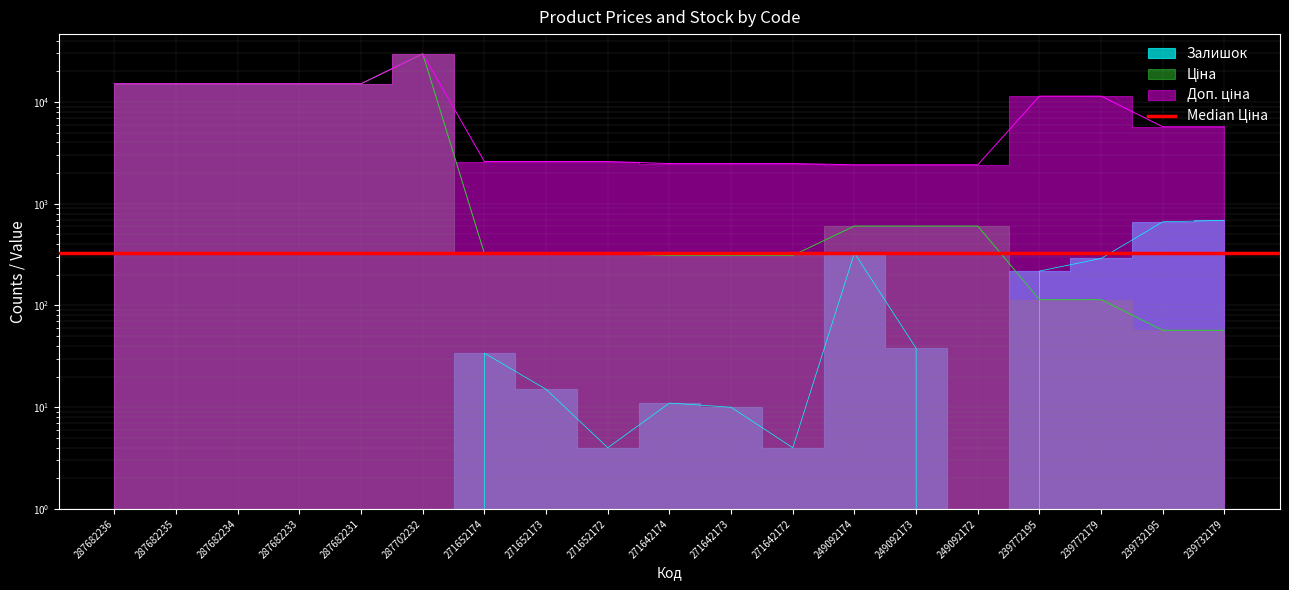

Where is Залишок nearest to the value 343?

249092174